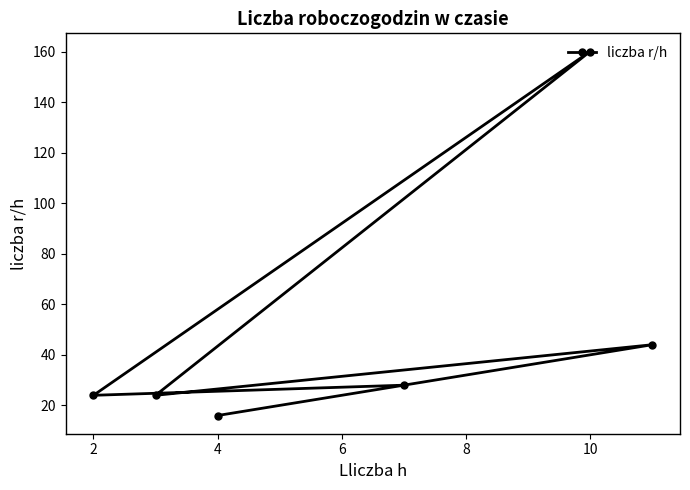

What is the sum of all values?

296